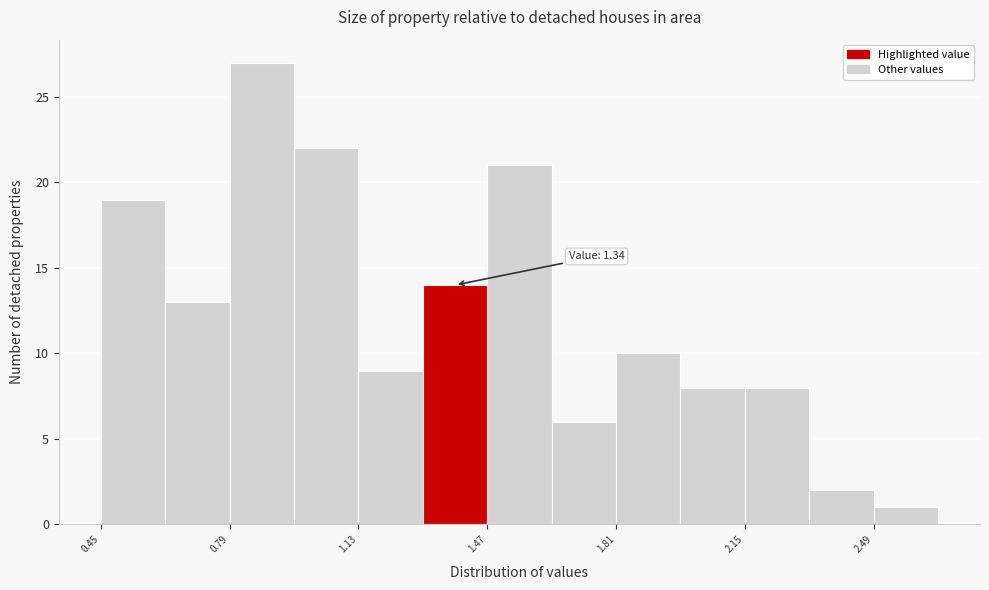

Around what value on the x-axis is the tallest bar? Give the approximate position of its centre, as read against the axis.

0.90